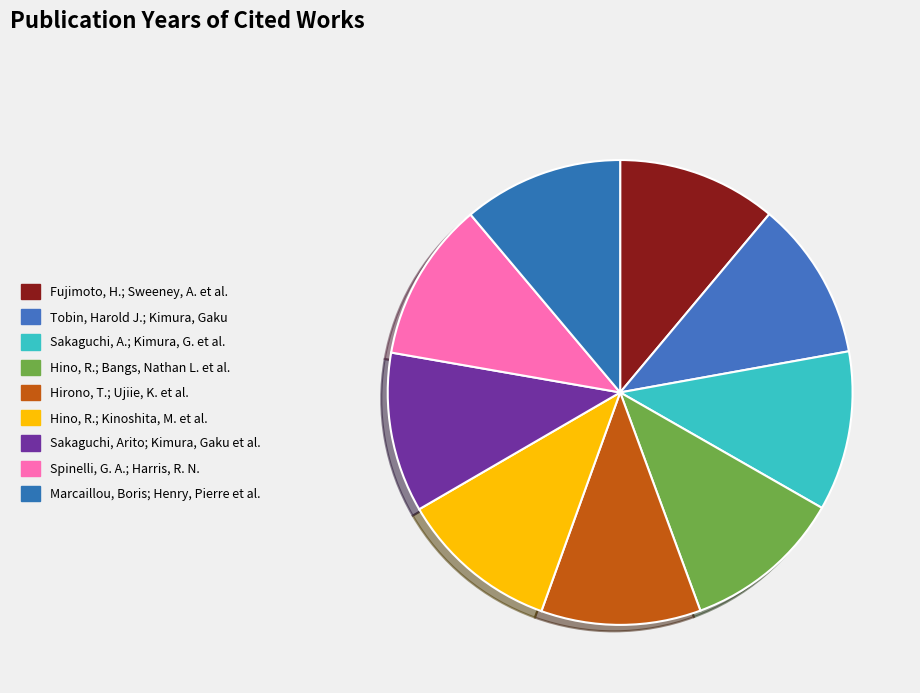

What percentage is the Marcaillou, Boris; Henry, Pierre et al. slice, to the nearest percent?

11%